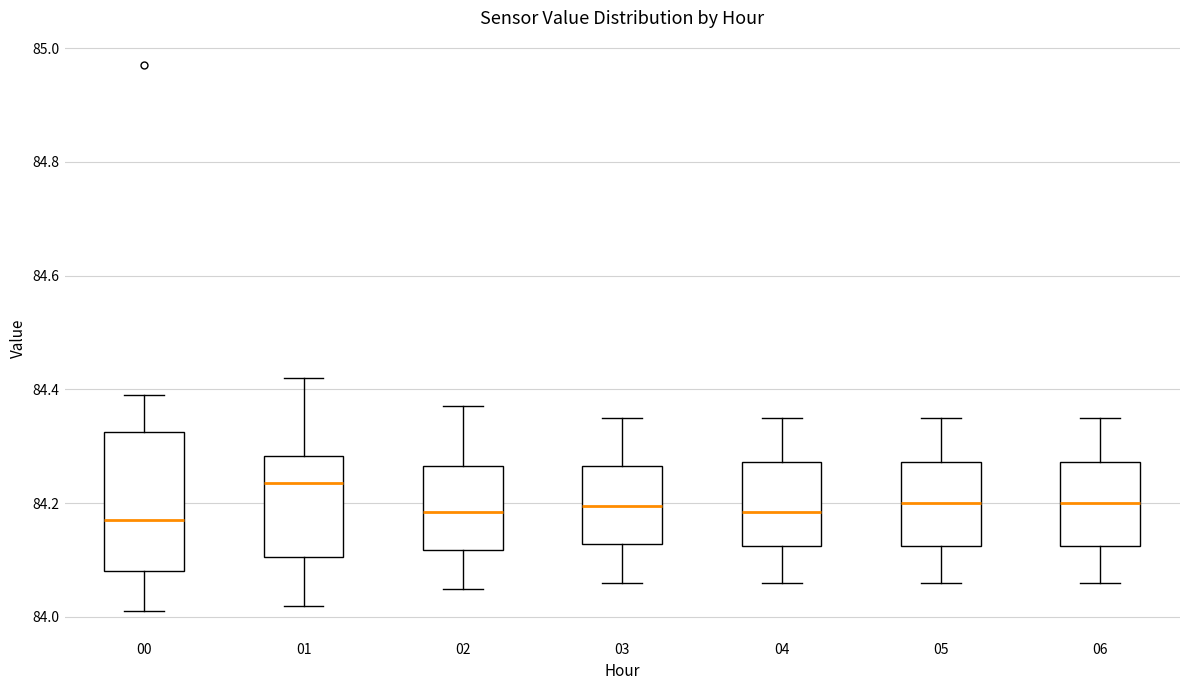

Reading left to right, transcribe this box plot: for each box, give where its median line is, the range the box spans, and where its two whiskers end, as read against the y-axis. The values are not printed on the chart, so give them approximately, as read against the axis.

00: median 84.18, box 84.08 to 84.32, whiskers 84.02 to 84.40
01: median 84.24, box 84.10 to 84.28, whiskers 84.02 to 84.42
02: median 84.18, box 84.12 to 84.26, whiskers 84.06 to 84.38
03: median 84.20, box 84.12 to 84.26, whiskers 84.06 to 84.36
04: median 84.18, box 84.12 to 84.28, whiskers 84.06 to 84.36
05: median 84.20, box 84.12 to 84.28, whiskers 84.06 to 84.36
06: median 84.20, box 84.12 to 84.28, whiskers 84.06 to 84.36